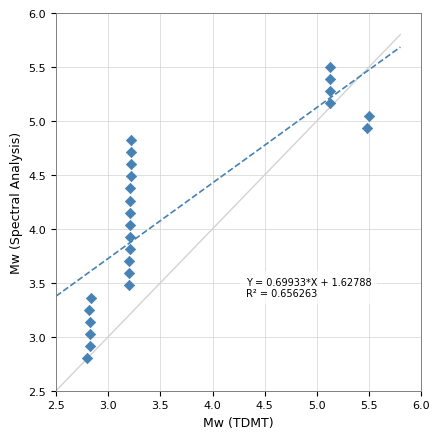

What is the range of Y values (max minus min)?

2.7